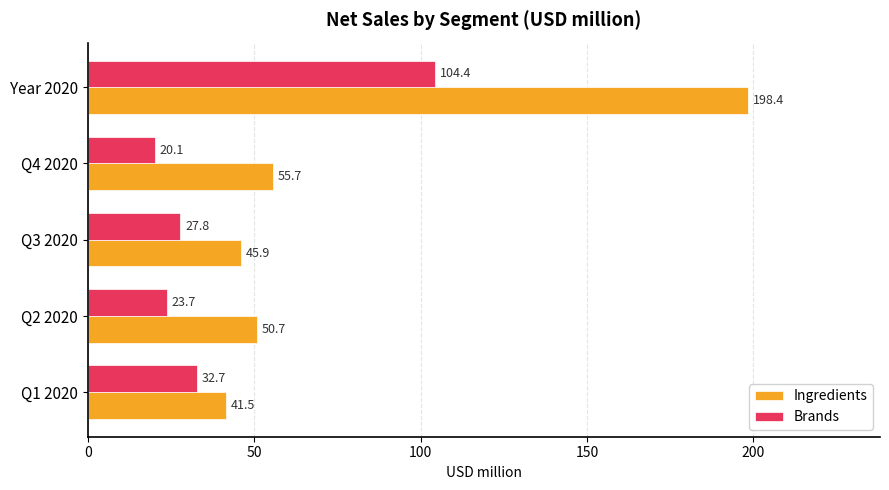

The Brands series shows 48.7 at Q1 2020. True or false?

False